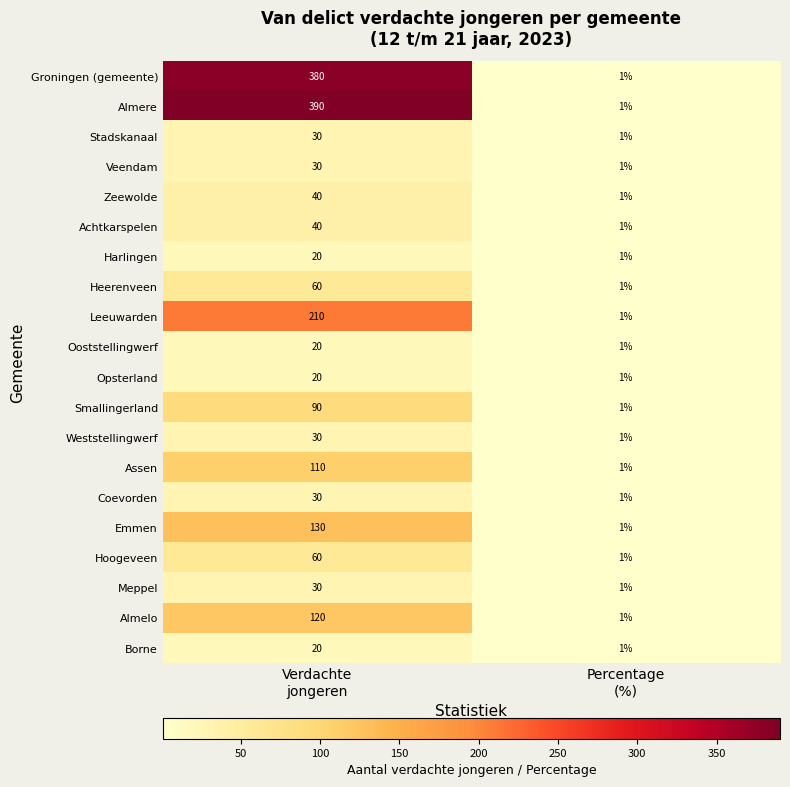

What is the sum of all Almelo values?

121